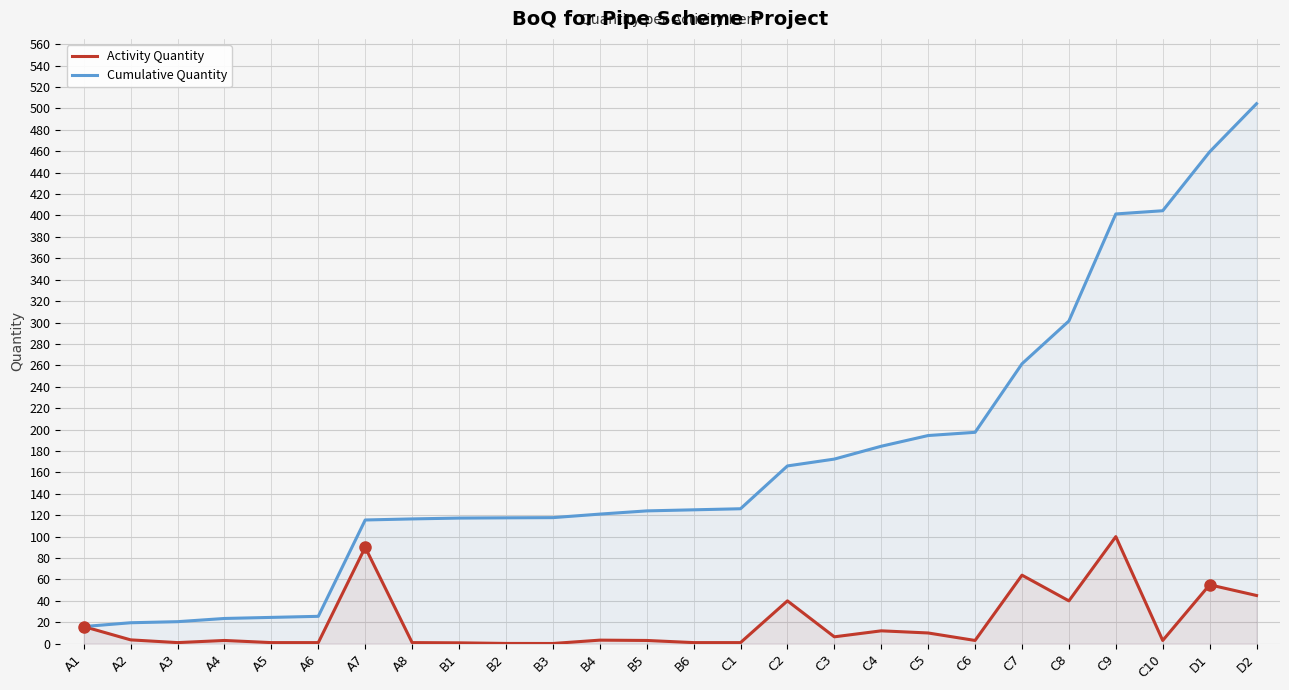

Which series changed the most between A1 and C3?

Cumulative Quantity